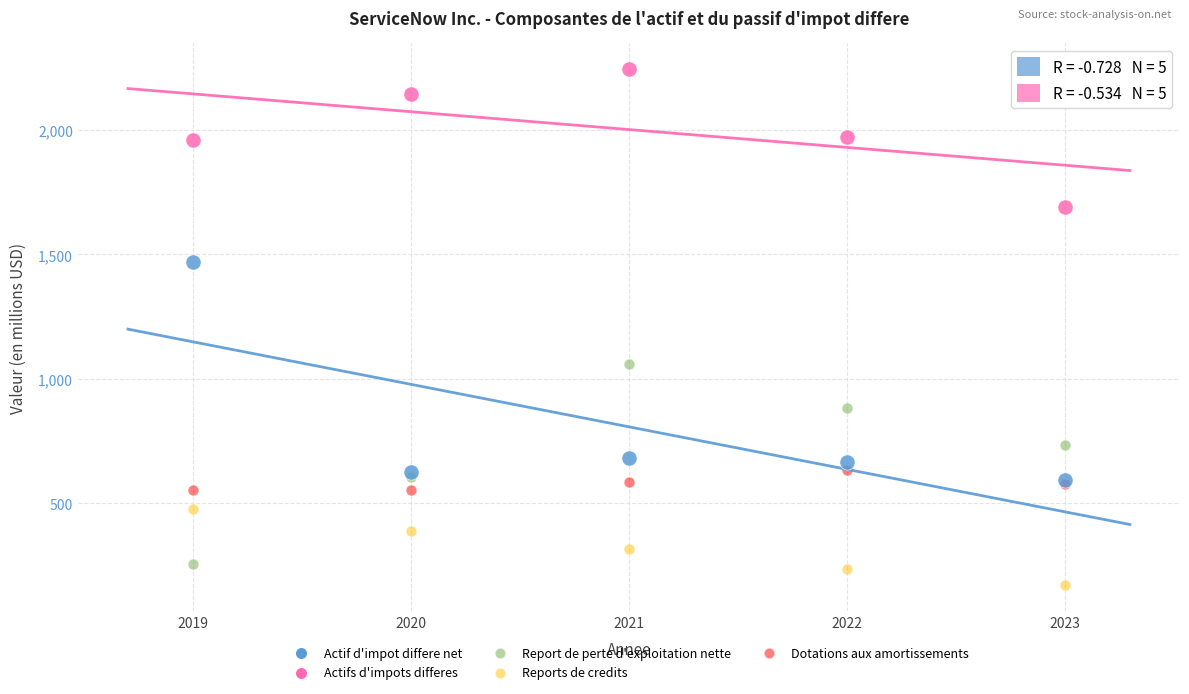

Across all series, what Y value is closest to 1208?

1061